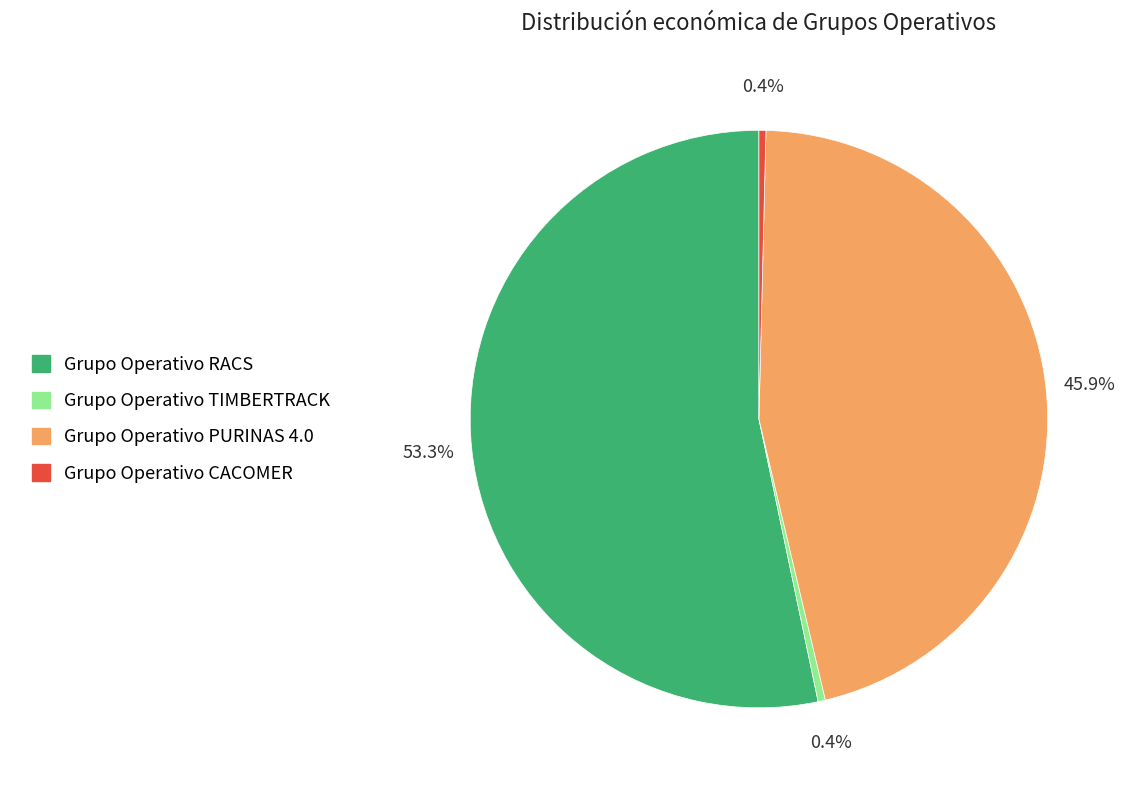

Combined, what portion of the pie is Grupo Operativo CACOMER and Grupo Operativo RACS?

53.7%